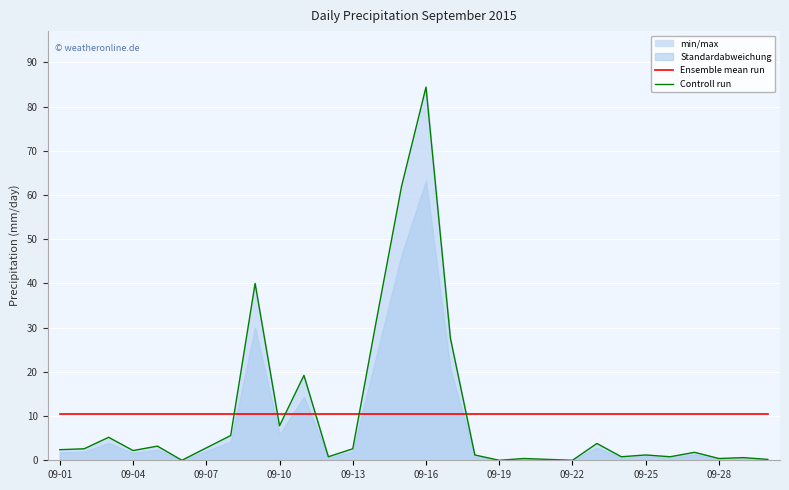

What is the lowest value of the Ensemble mean run series?

10.4